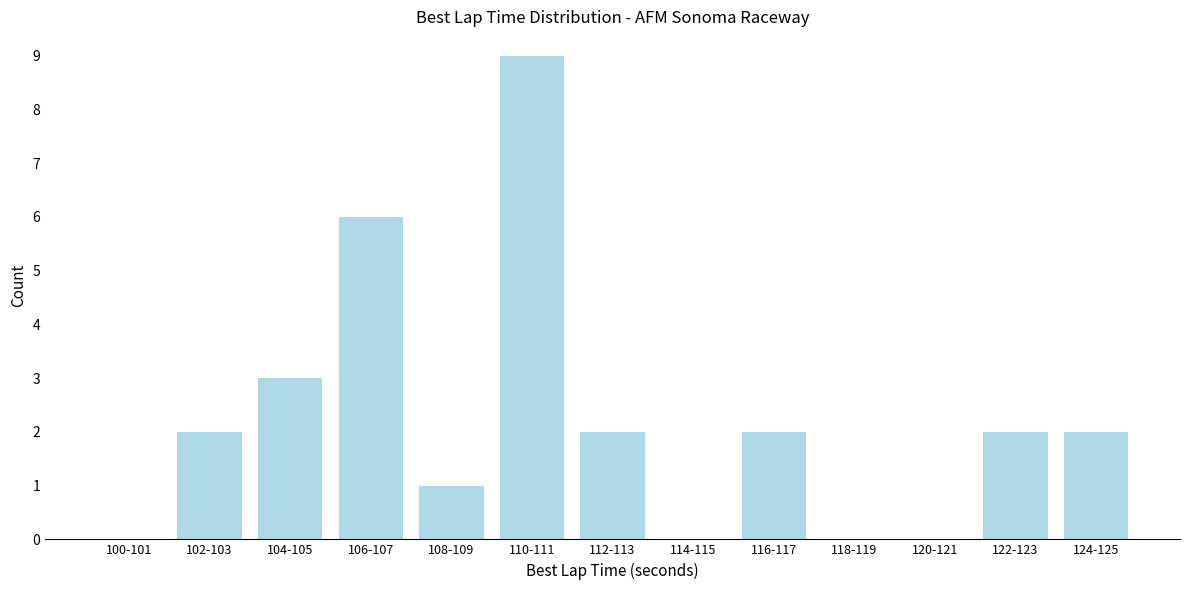

Reading left to right, list all the values displayed in this chart.

100-101=0	102-103=2	104-105=3	106-107=6	108-109=1	110-111=9	112-113=2	114-115=0	116-117=2	118-119=0	120-121=0	122-123=2	124-125=2